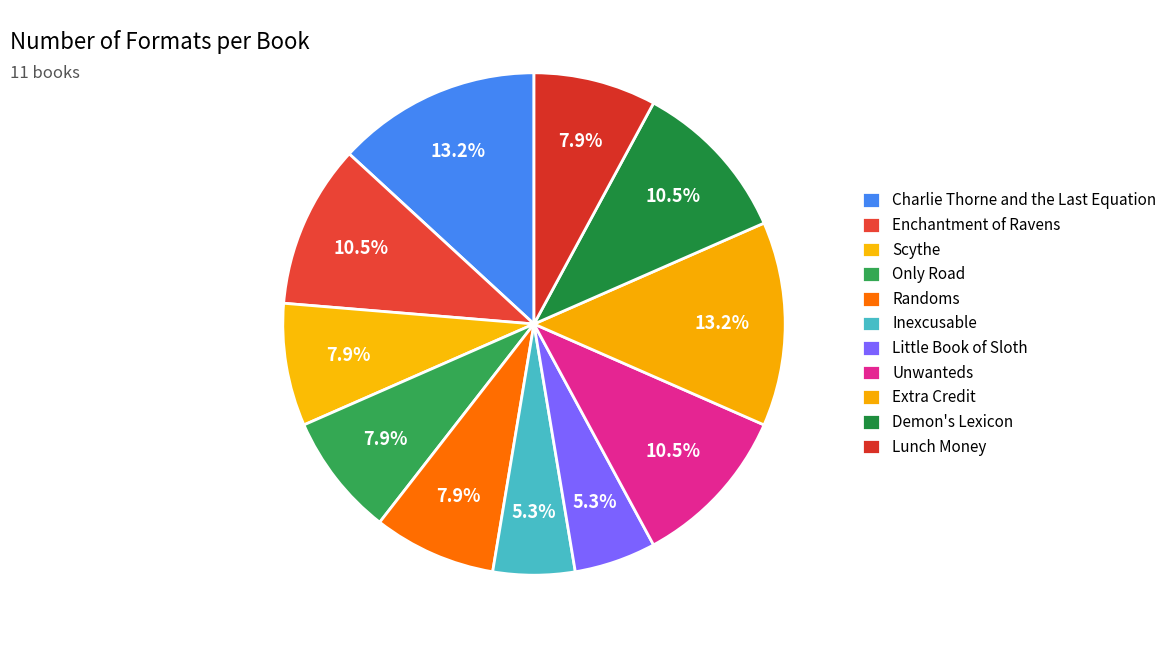

To the nearest percent, what percentage of the pie is Only Road?

8%